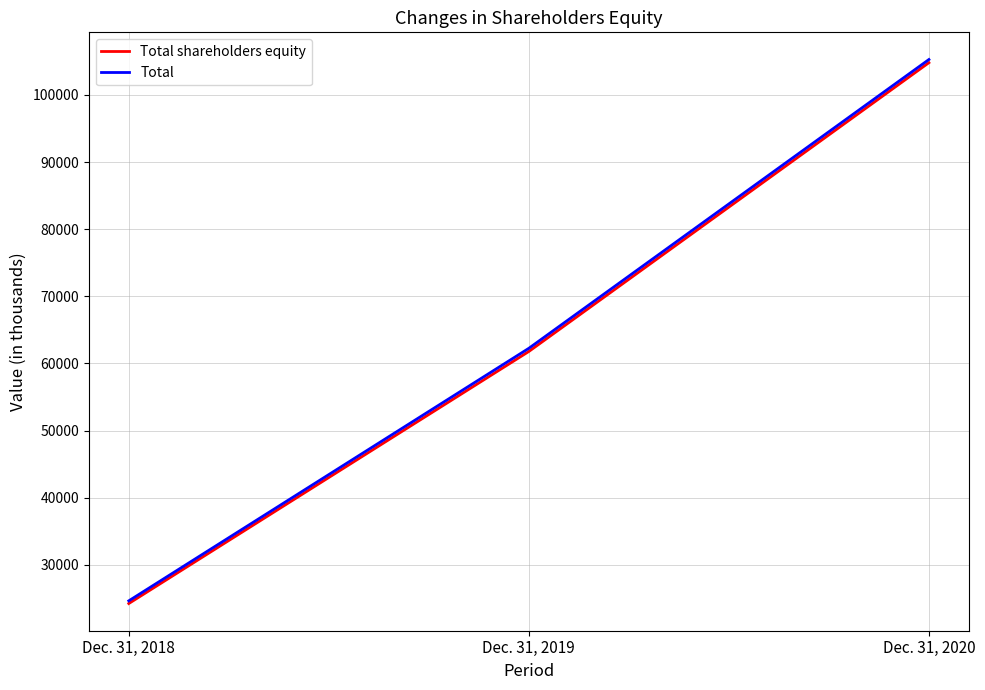

What is the greatest value displayed?

105280